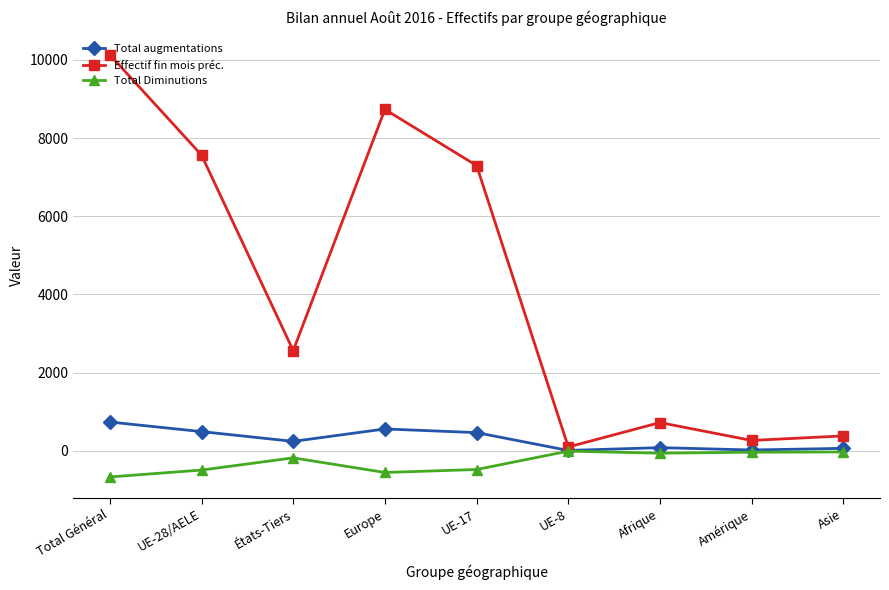

Which series has the largest total across all categories?

Effectif fin mois préc.